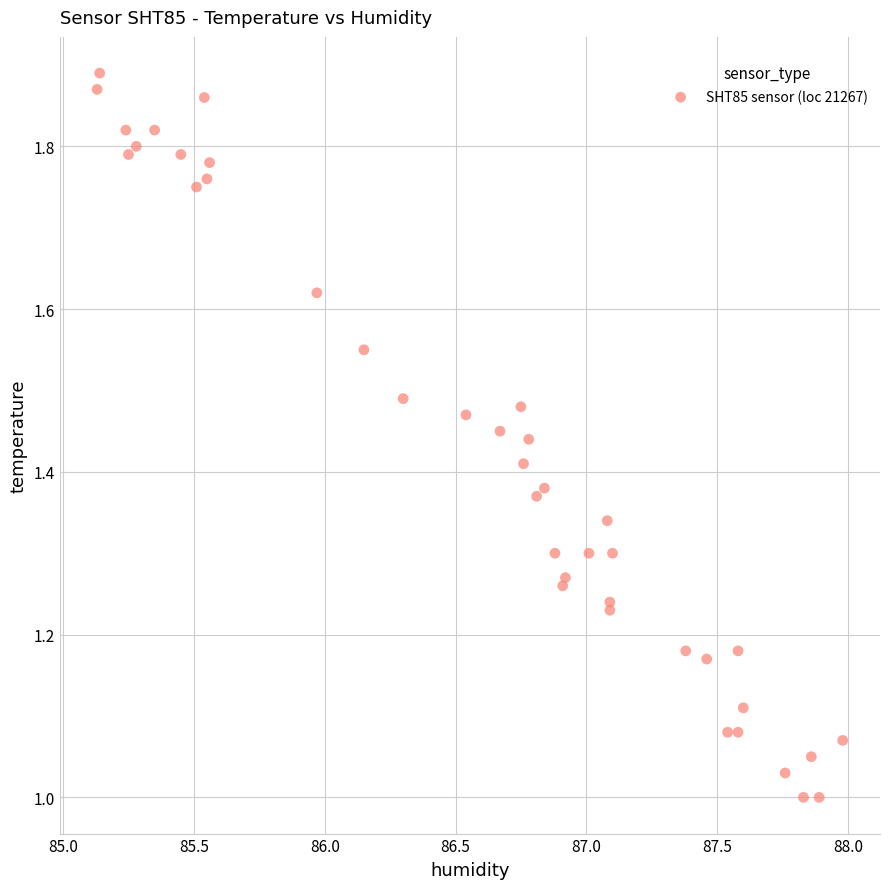

What is the range of X values (max minus min)?

2.9